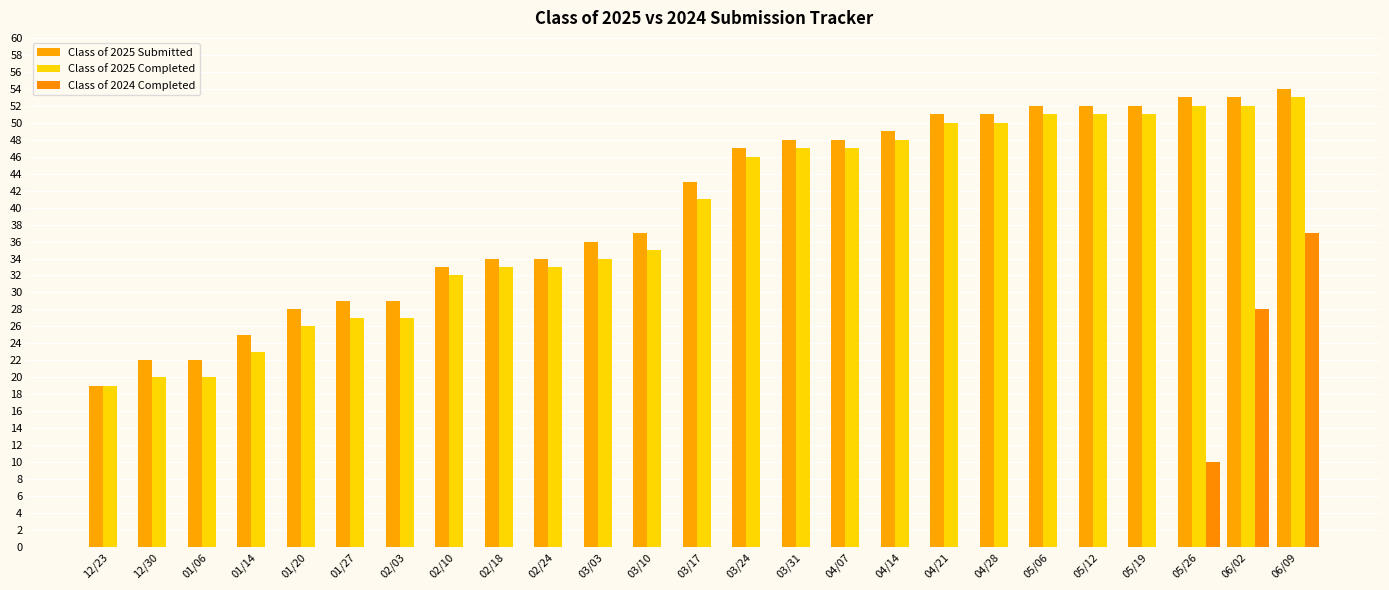

Reading left to right, extract all data points from this chart.

Class of 2025 Submitted: 19	22	22	25	28	29	29	33	34	34	36	37	43	47	48	48	49	51	51	52	52	52	53	53	54
Class of 2025 Completed: 19	20	20	23	26	27	27	32	33	33	34	35	41	46	47	47	48	50	50	51	51	51	52	52	53
Class of 2024 Completed: 0	0	0	0	0	0	0	0	0	0	0	0	0	0	0	0	0	0	0	0	0	0	10	28	37